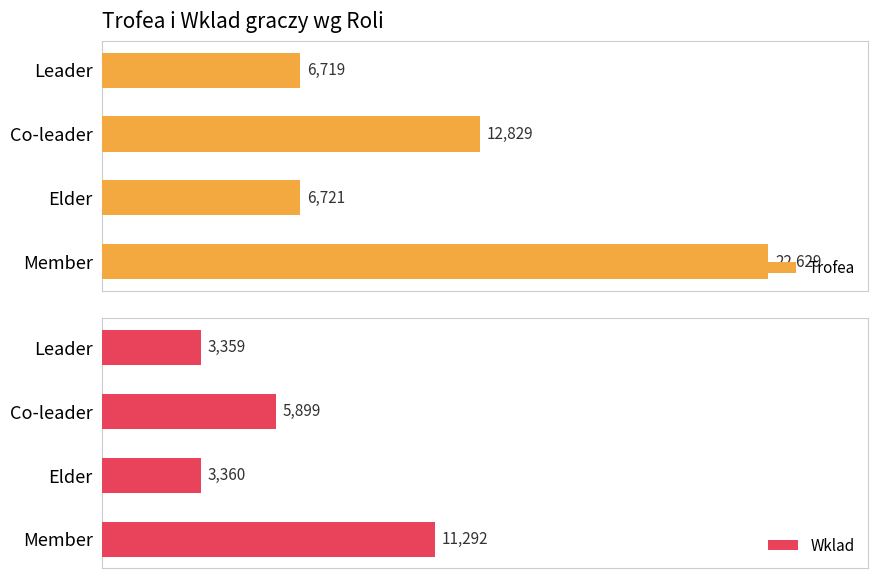

Which series has the largest range (max minus min)?

Trofea